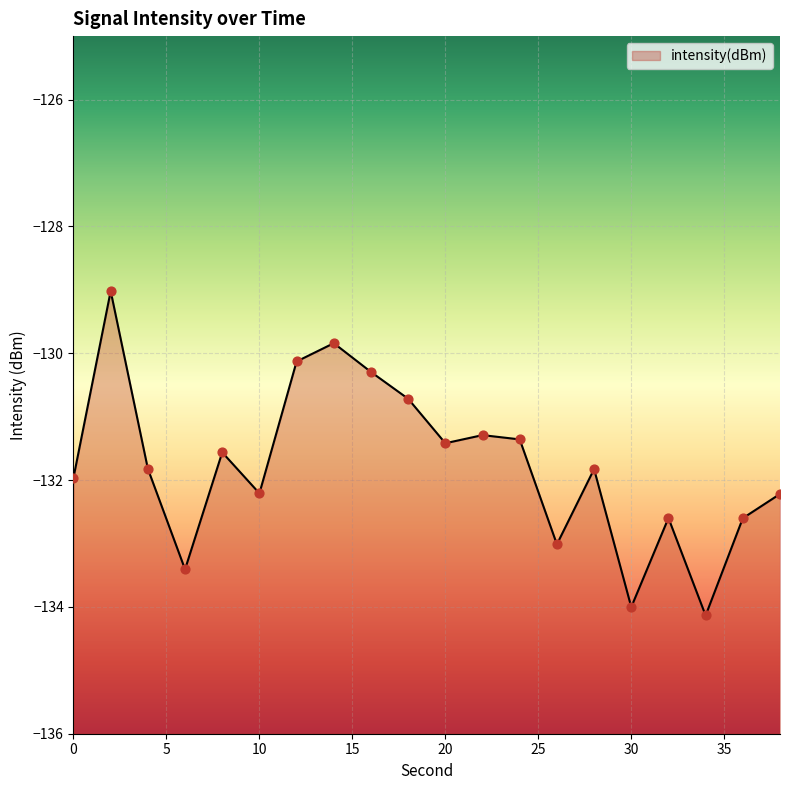

What is the change in value from 14 to 26?

-3.2